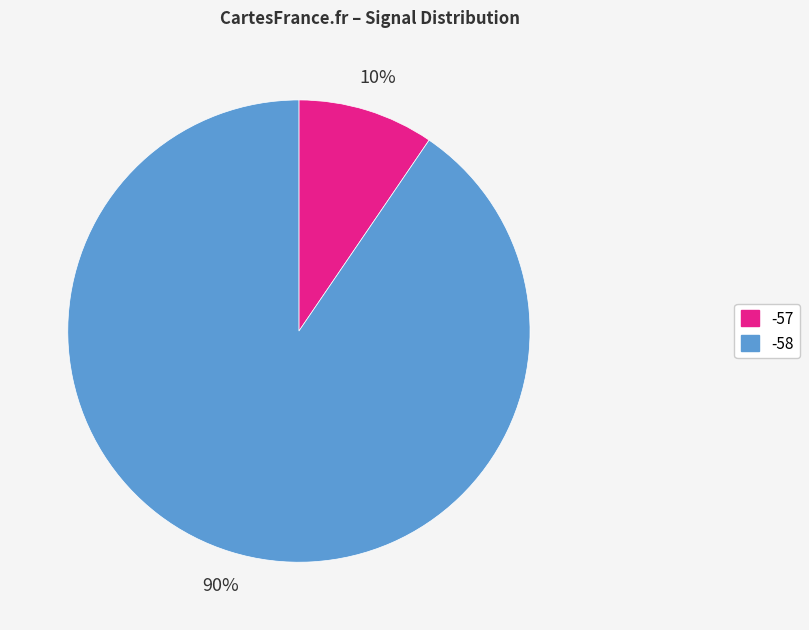

Is there any slice that represents more than half of the pie?

Yes